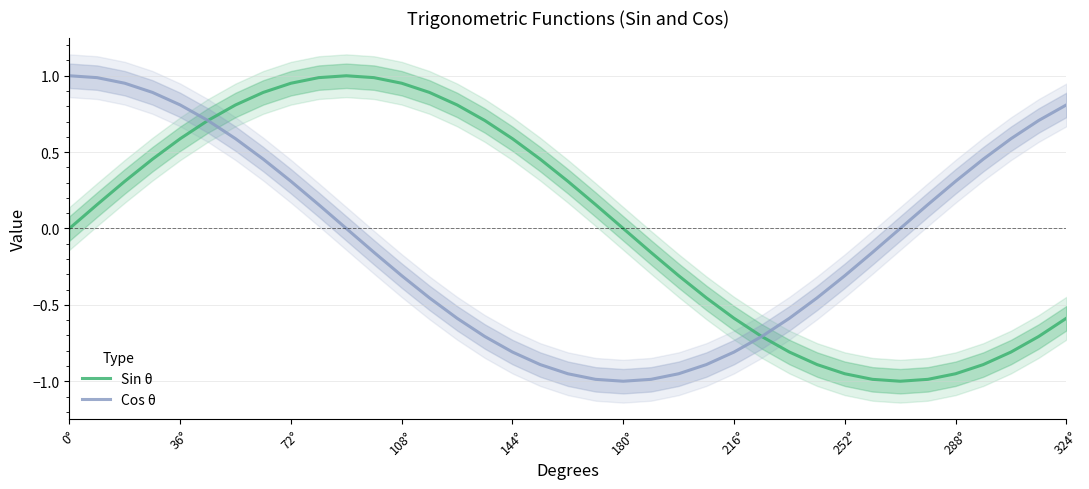

How many times do Sin θ and Cos θ cross each other?

2